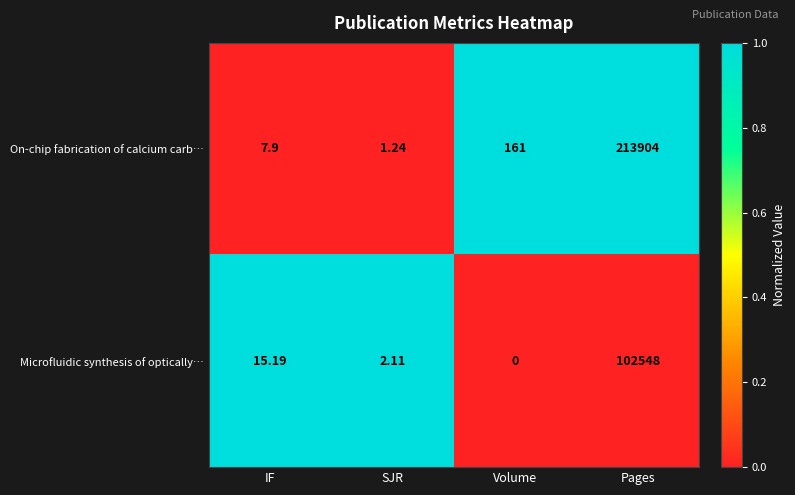

Which category has the highest value in the Microfluidic synthesis of optically… series?

Pages